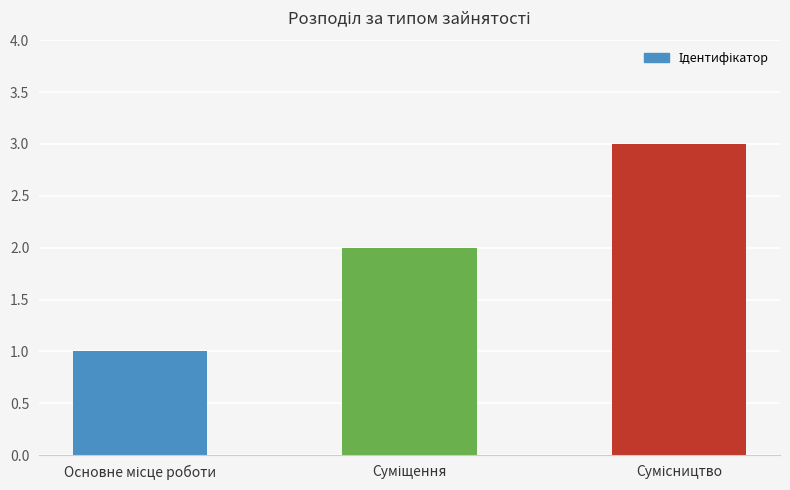

What is the greatest value displayed?

3